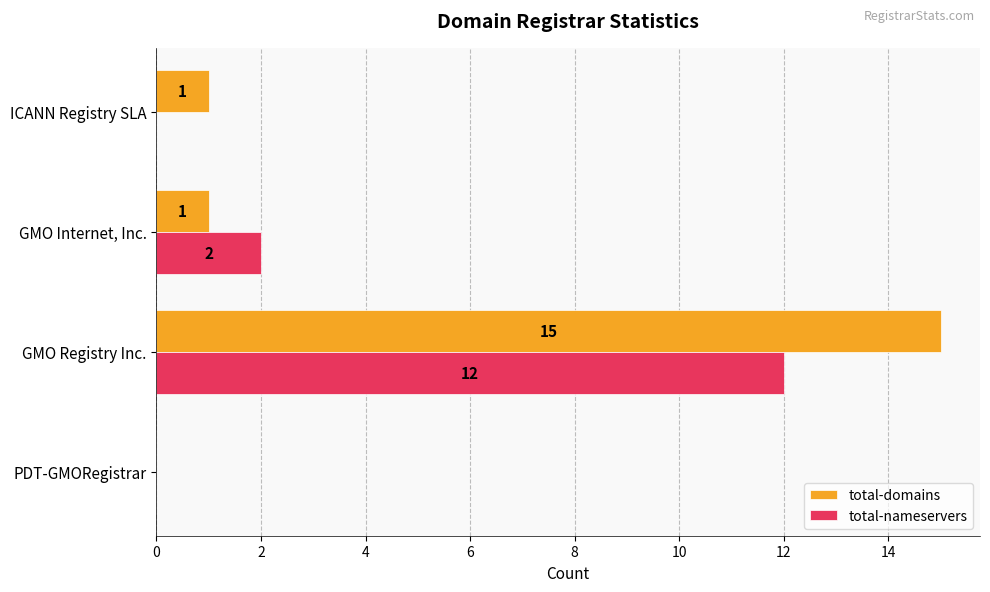

How many distinct data groups are displayed?

2